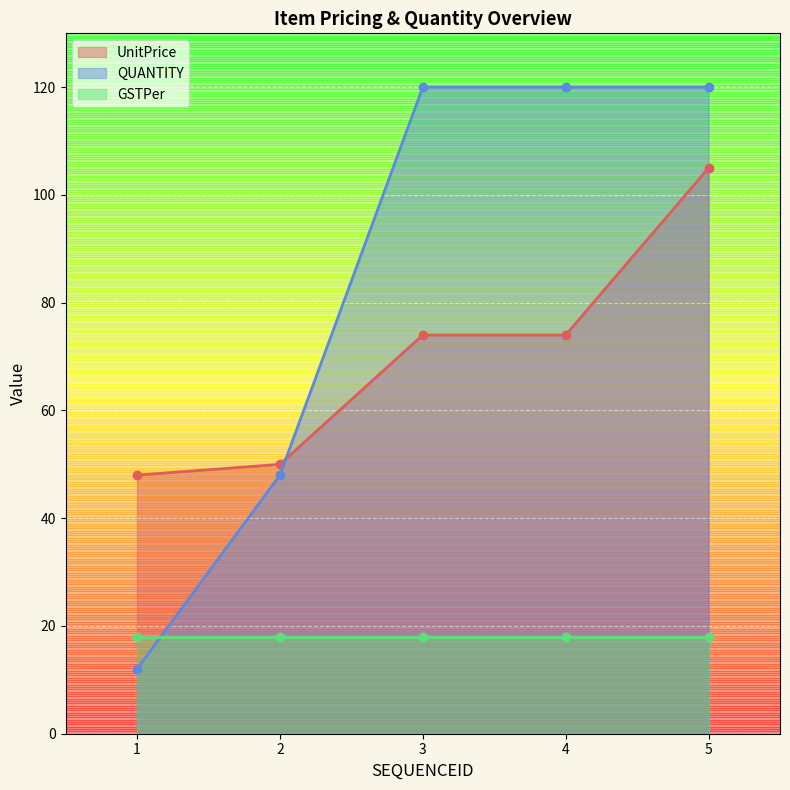

What is the sum of the QUANTITY values at 4 and 2?

168